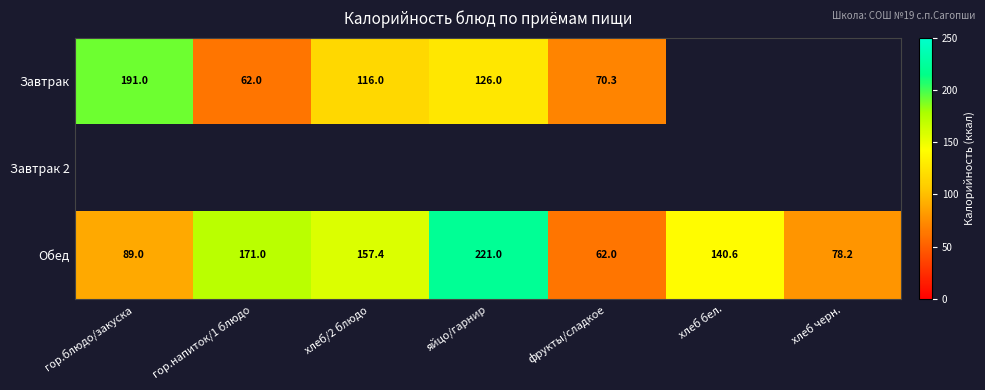

True or false: Обед has a value of 43.0 at хлеб черн..

False